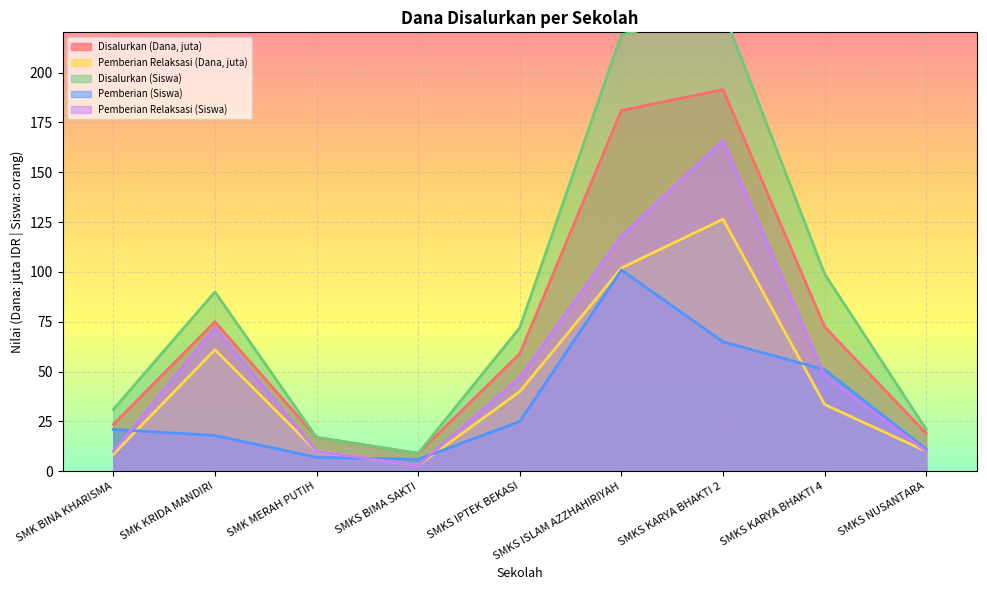

Reading right to left, what are all the values shown in this chart?

Disalurkan (Dana): SMKS NUSANTARA=19.0	SMKS KARYA BHAKTI 4=72.5	SMKS KARYA BHAKTI 2=191.5	SMKS ISLAM AZZHAHIRIYAH=181.0	SMKS IPTEK BEKASI=59.0	SMKS BIMA SAKTI=9.0	SMK MERAH PUTIH=17.0	SMK KRIDA MANDIRI=75.0	SMK BINA KHARISMA=23.5
Pemberian Relaksasi (Dana): SMKS NUSANTARA=10.0	SMKS KARYA BHAKTI 4=33.5	SMKS KARYA BHAKTI 2=126.5	SMKS ISLAM AZZHAHIRIYAH=102.0	SMKS IPTEK BEKASI=40.0	SMKS BIMA SAKTI=3.0	SMK MERAH PUTIH=10.0	SMK KRIDA MANDIRI=61.0	SMK BINA KHARISMA=8.5
Disalurkan (Siswa): SMKS NUSANTARA=21.0	SMKS KARYA BHAKTI 4=99.0	SMKS KARYA BHAKTI 2=231.0	SMKS ISLAM AZZHAHIRIYAH=219.0	SMKS IPTEK BEKASI=72.0	SMKS BIMA SAKTI=9.0	SMK MERAH PUTIH=17.0	SMK KRIDA MANDIRI=90.0	SMK BINA KHARISMA=31.0
Pemberian (Siswa): SMKS NUSANTARA=11.0	SMKS KARYA BHAKTI 4=51.0	SMKS KARYA BHAKTI 2=65.0	SMKS ISLAM AZZHAHIRIYAH=101.0	SMKS IPTEK BEKASI=25.0	SMKS BIMA SAKTI=6.0	SMK MERAH PUTIH=7.0	SMK KRIDA MANDIRI=18.0	SMK BINA KHARISMA=21.0
Pemberian Relaksasi (Siswa): SMKS NUSANTARA=10.0	SMKS KARYA BHAKTI 4=48.0	SMKS KARYA BHAKTI 2=166.0	SMKS ISLAM AZZHAHIRIYAH=118.0	SMKS IPTEK BEKASI=47.0	SMKS BIMA SAKTI=3.0	SMK MERAH PUTIH=10.0	SMK KRIDA MANDIRI=72.0	SMK BINA KHARISMA=10.0